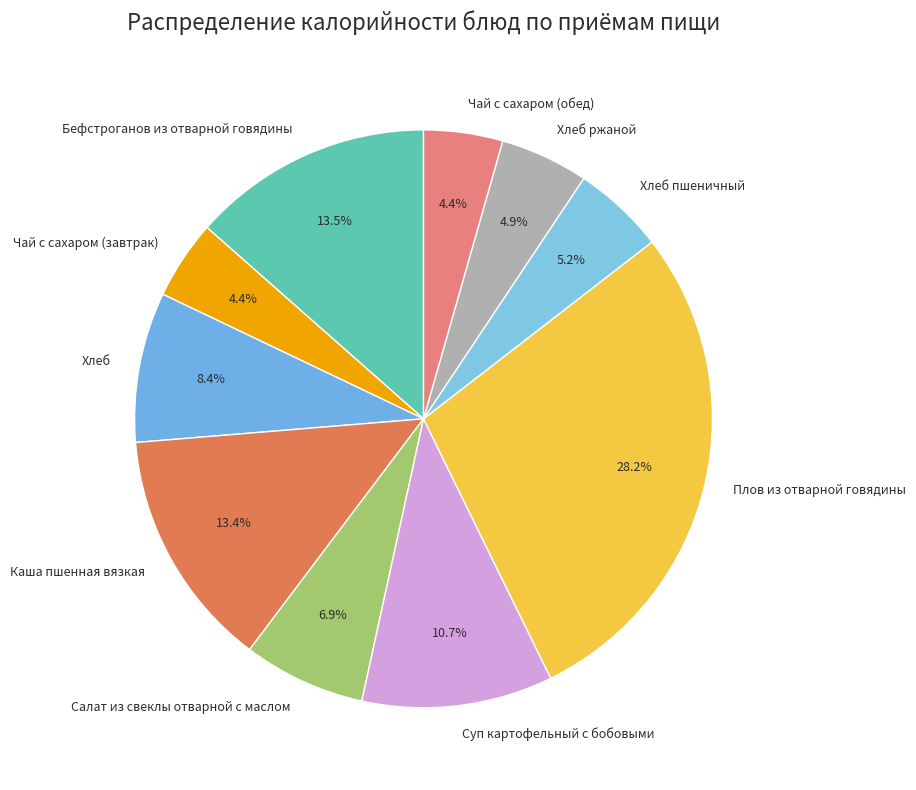

To the nearest percent, what is the combined percentage of Плов из отварной говядины and Хлеб?

37%